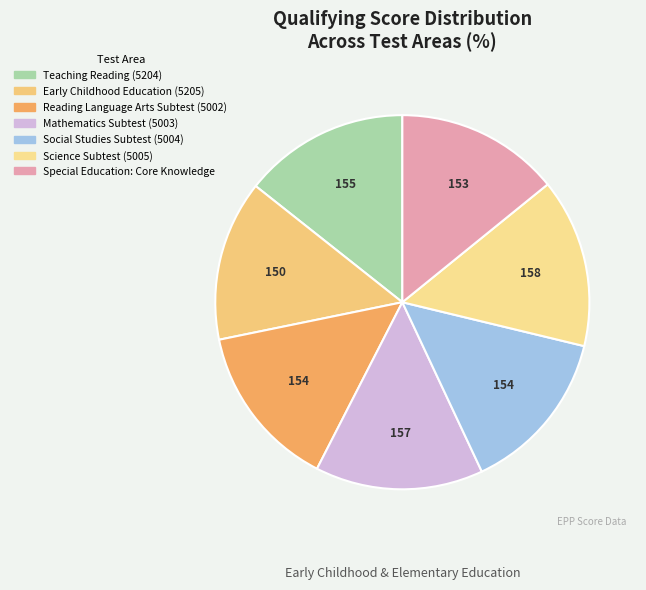

Count the number of slices in the pie.

7